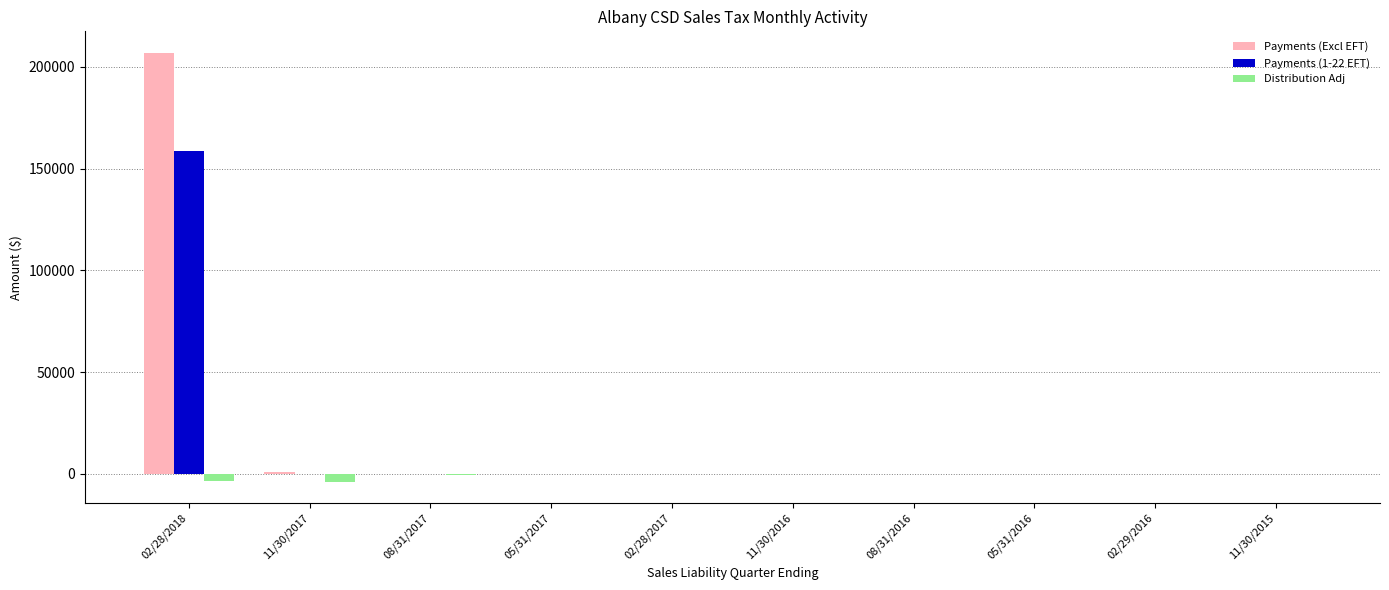

The value of Payments (1-22 EFT) at 11/30/2016 is 54692.8. True or false?

False